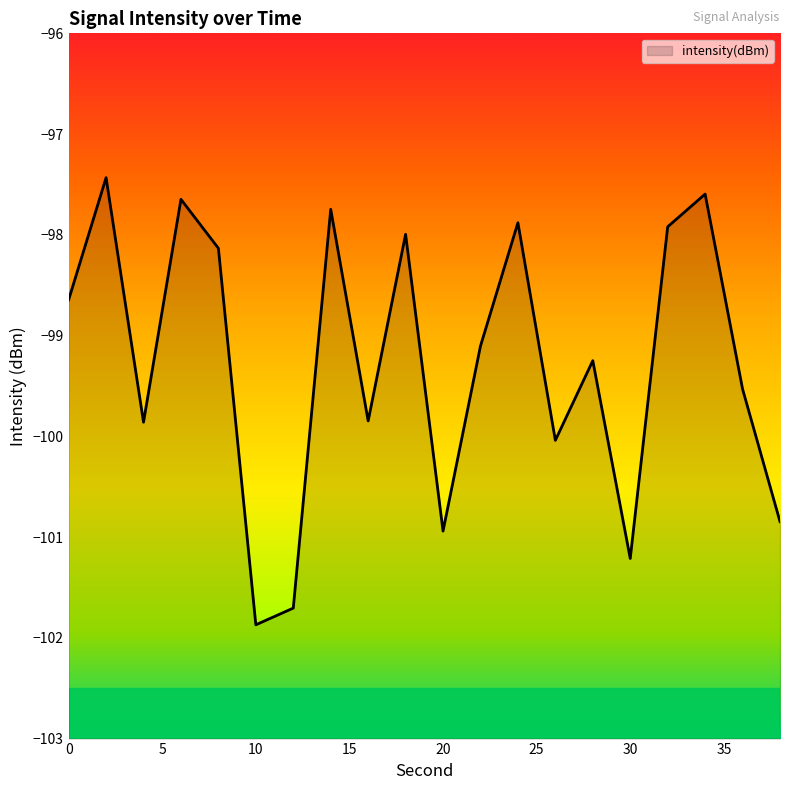

List the labels in order of value, largest first.

2, 34, 6, 14, 24, 32, 18, 8, 0, 22, 28, 36, 16, 4, 26, 38, 20, 30, 12, 10